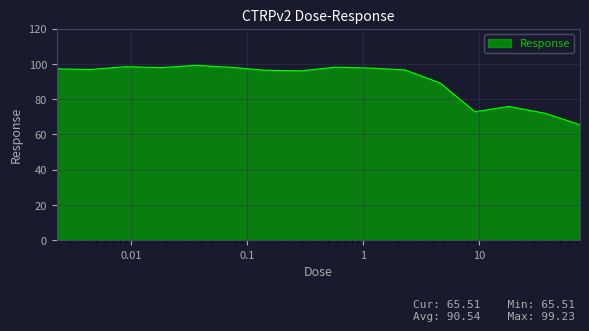

What is the maximum value shown in the chart?

99.2